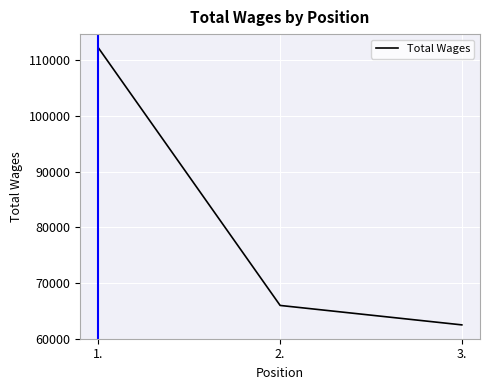

What is the change in value from 2. to 3.?

-3489